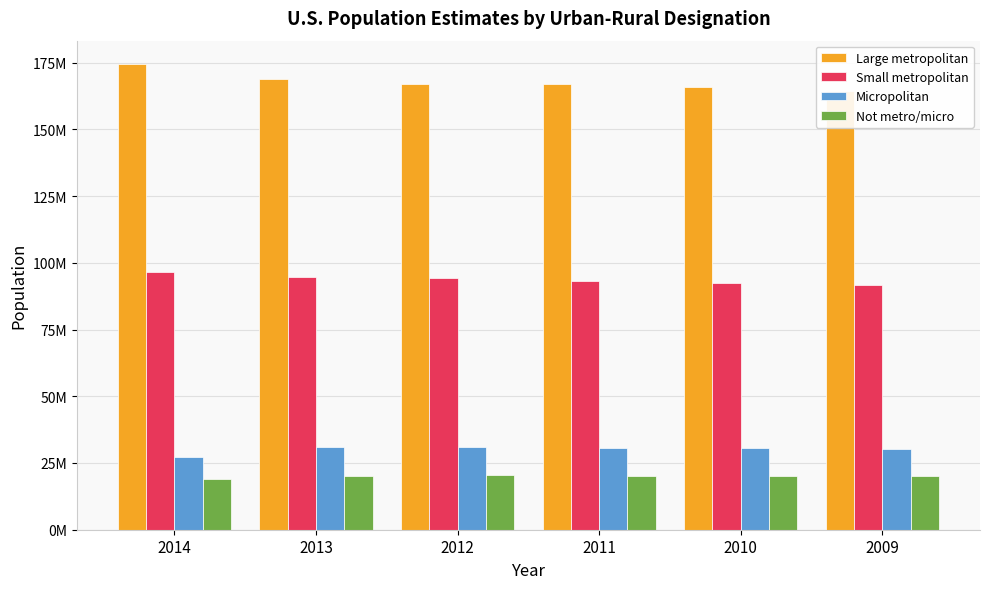

Which label corresponds to the largest value in the chart?

2014